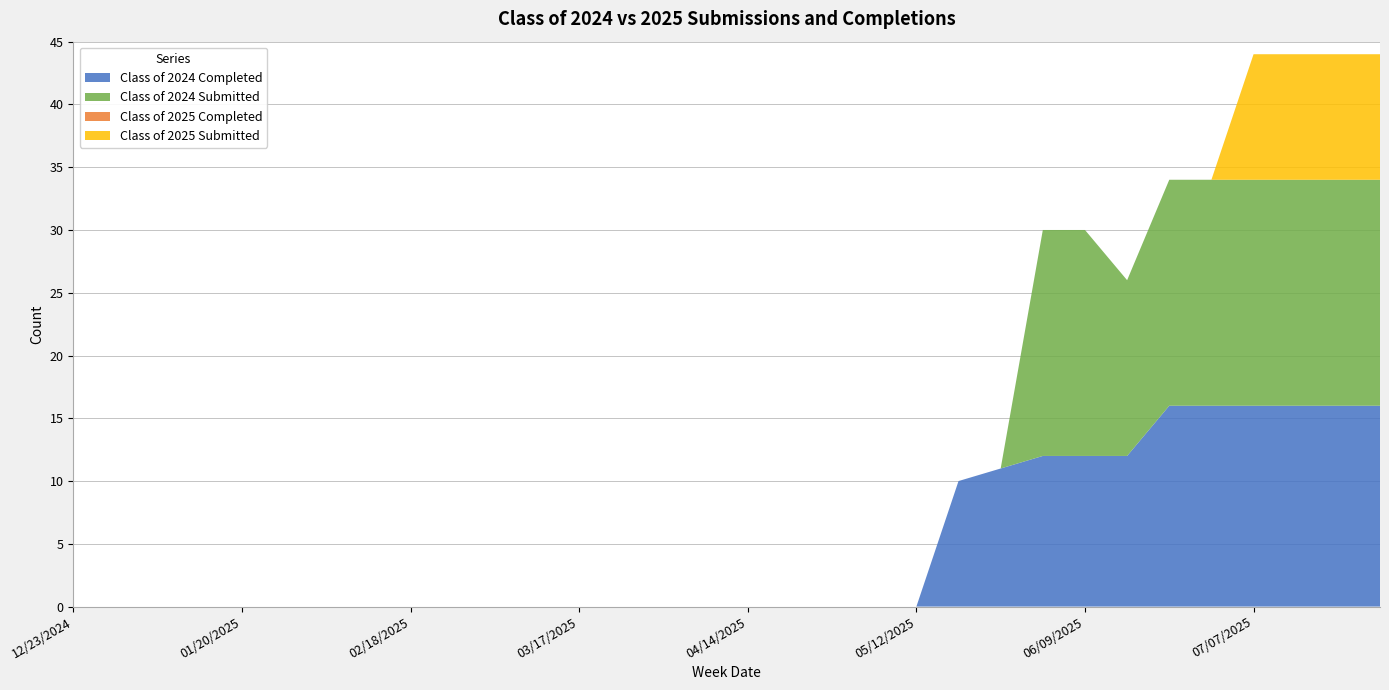

Reading left to right, what are all the values shown in this chart?

Class of 2024 Completed: 0	0	0	0	0	0	0	0	0	0	0	0	0	0	0	0	0	0	0	0	0	10	11	12	12	12	16	16	16	16	16	16
Class of 2024 Submitted: 0	0	0	0	0	0	0	0	0	0	0	0	0	0	0	0	0	0	0	0	0	0	0	18	18	14	18	18	18	18	18	18
Class of 2025 Completed: 0	0	0	0	0	0	0	0	0	0	0	0	0	0	0	0	0	0	0	0	0	0	0	0	0	0	0	0	0	0	0	0
Class of 2025 Submitted: 0	0	0	0	0	0	0	0	0	0	0	0	0	0	0	0	0	0	0	0	0	0	0	0	0	0	0	0	10	10	10	10